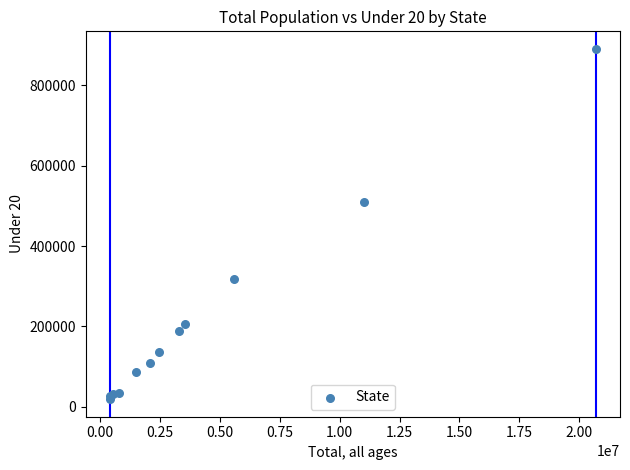

What Y value in the scatter plot is closest to 454707?

510649